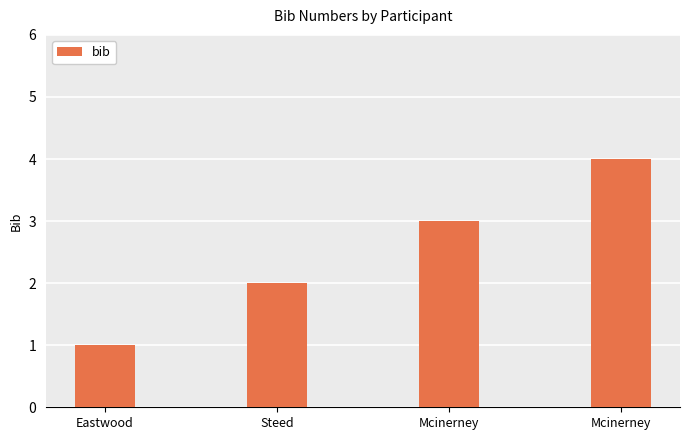

Reading left to right, what are all the values shown in this chart?

1	2	3	4